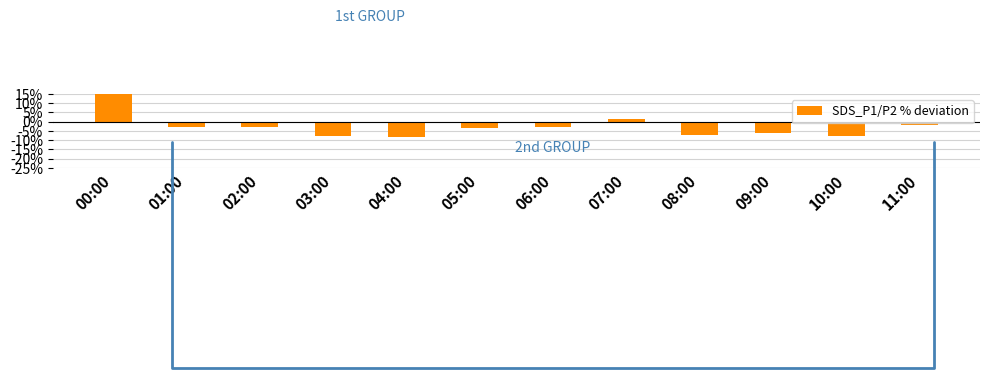

True or false: the data shows -5.1 at 06:00.

False